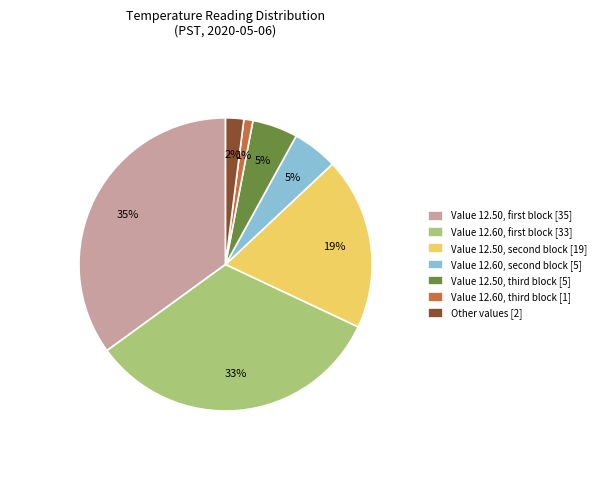

The Other values [2] slice represents 13% of the pie. True or false?

False